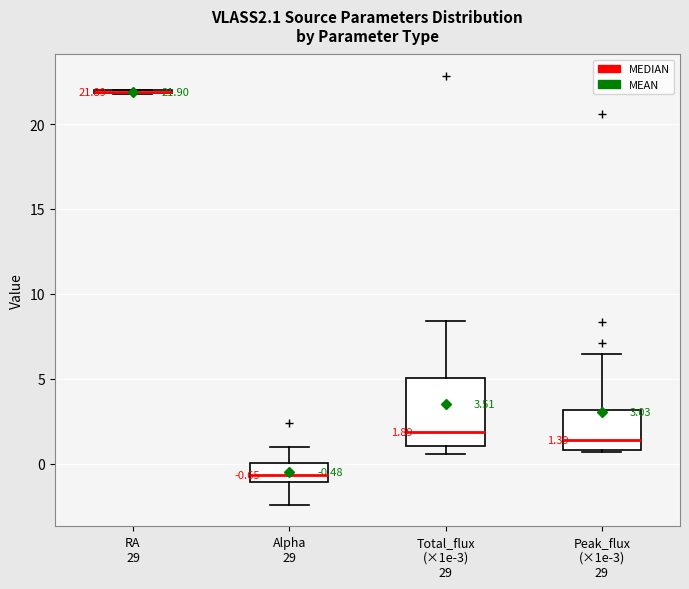

Comparing the boxes themselves (not the whiskers), which one is the tallest?

Total_flux (×1e-3) 29